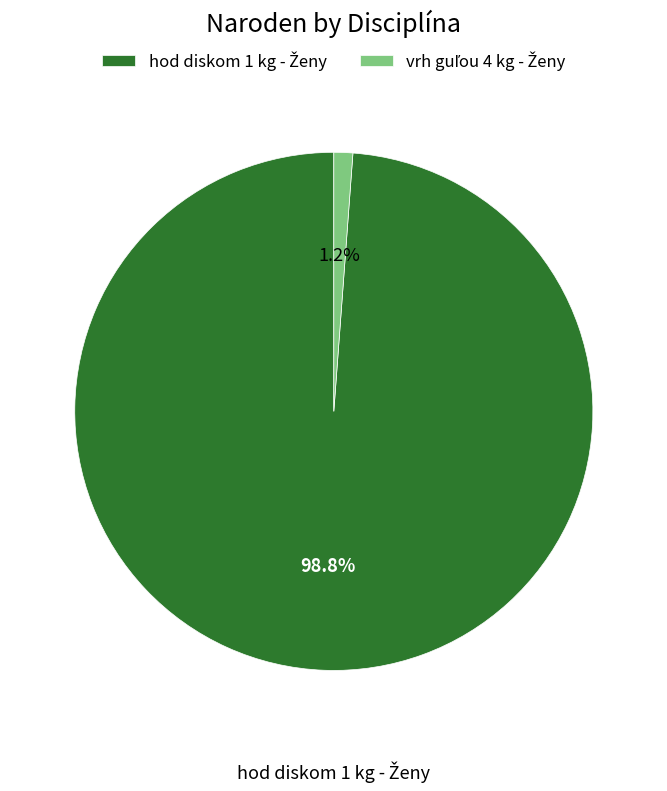

Is there any slice that represents more than half of the pie?

Yes